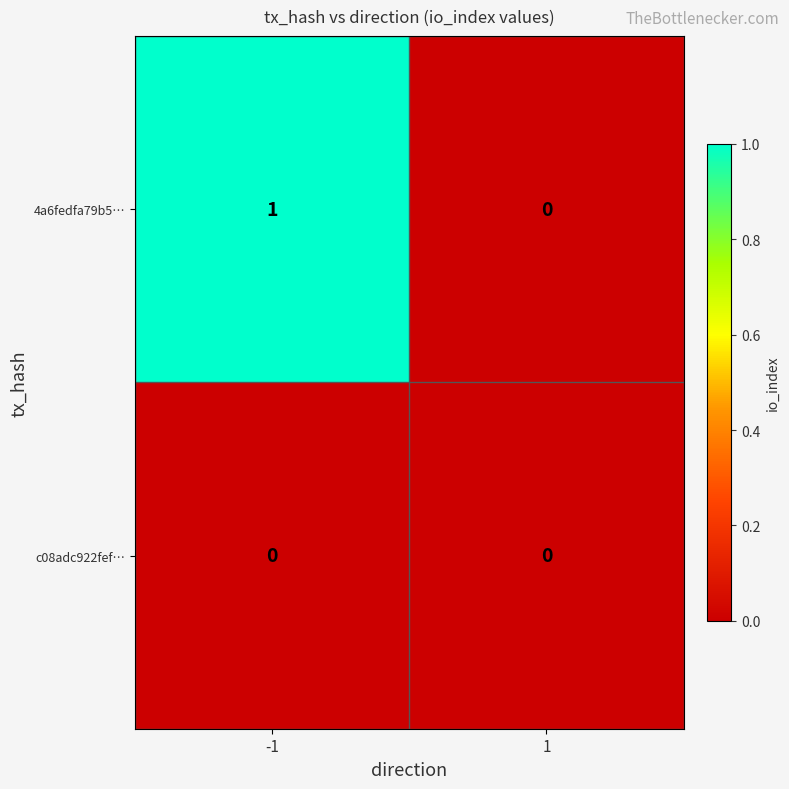

Is the value of c08adc922fef… at 1 greater than the value of 4a6fedfa79b5… at -1?

No